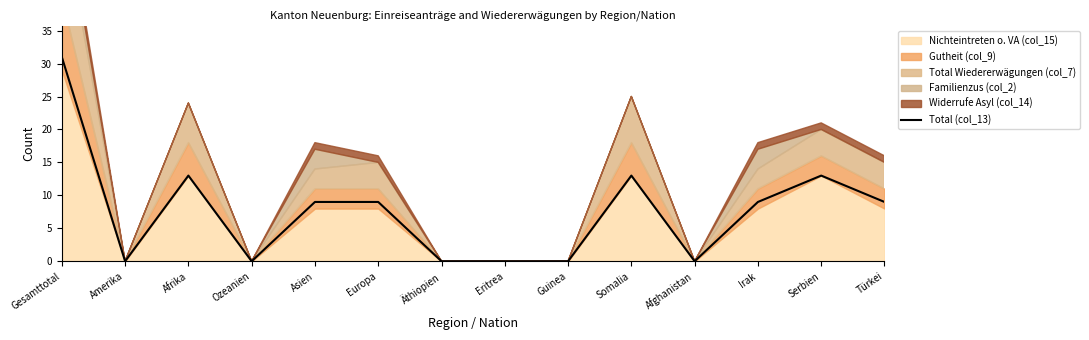

Does the chart display data point markers on the line(s)?

No